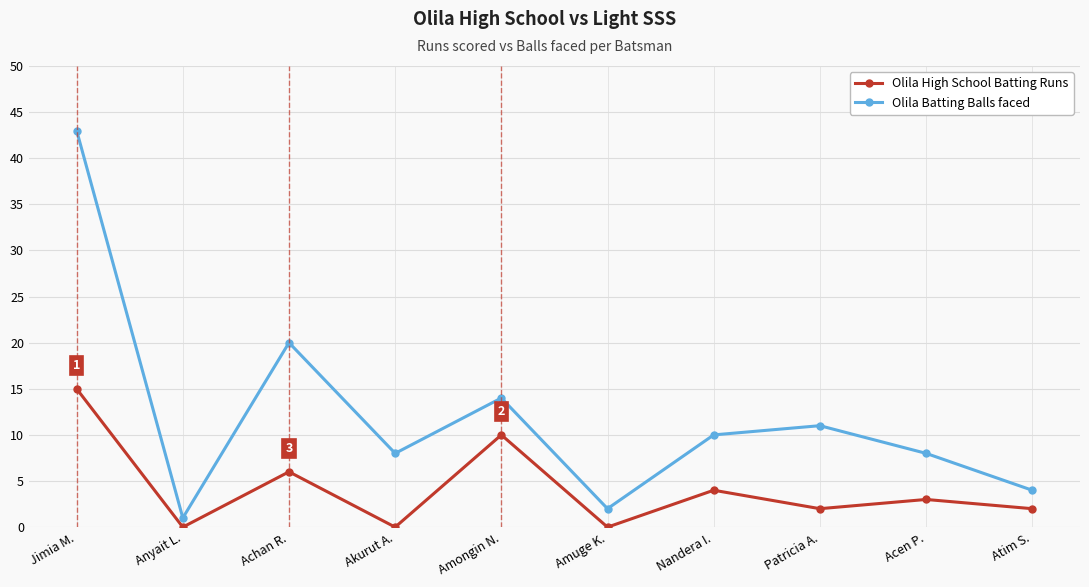

How many interior local peaks does the Olila High School Batting Runs series have?

4